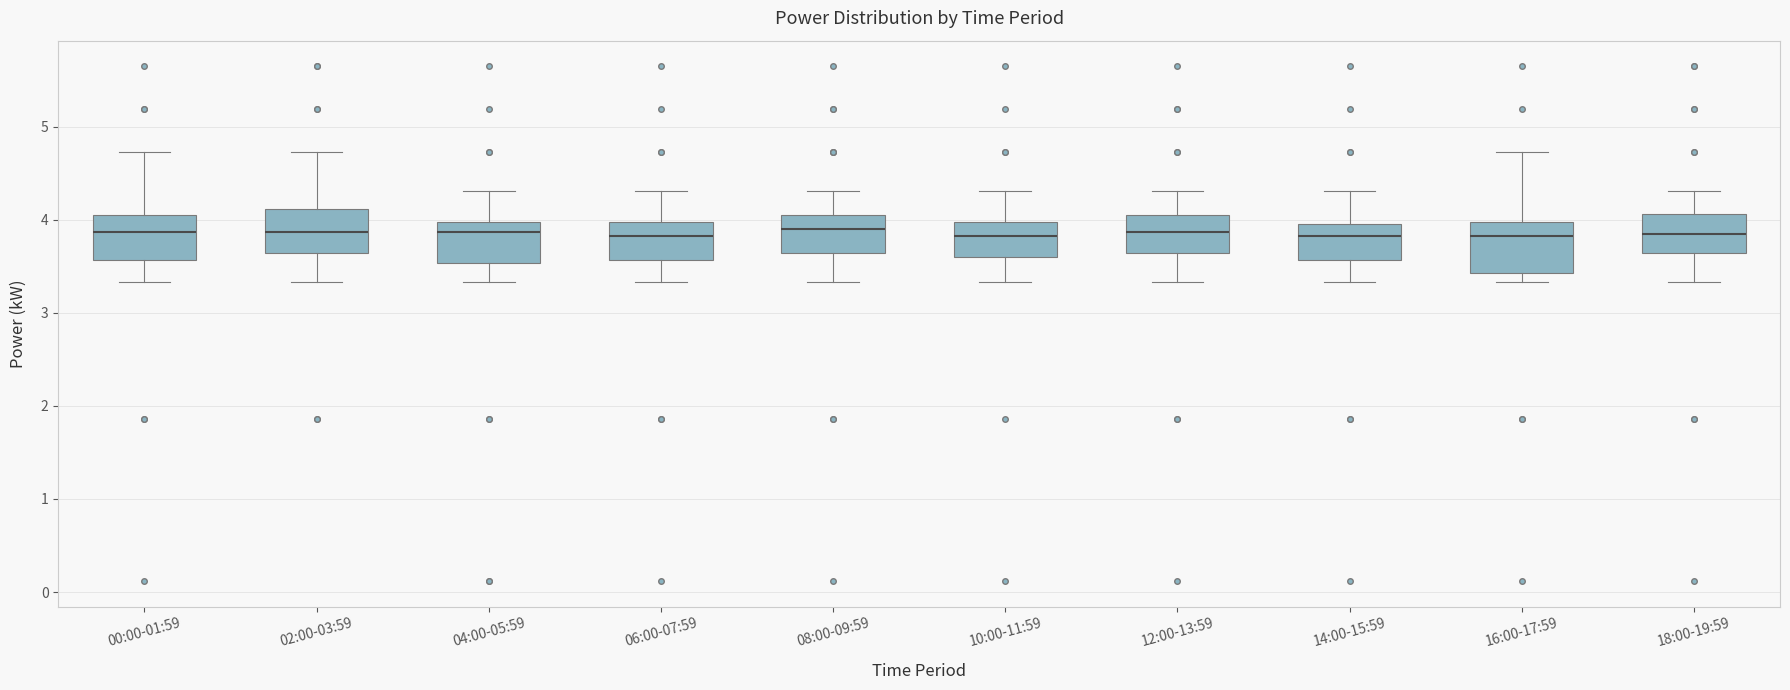

Reading left to right, transcribe this box plot: for each box, give where its median line is, the range the box spans, and where its two whiskers end, as read against the y-axis. The values are not printed on the chart, so give them approximately, as read against the axis.

00:00-01:59: median 3.9, box 3.6 to 4.1, whiskers 3.3 to 4.7
02:00-03:59: median 3.9, box 3.6 to 4.1, whiskers 3.3 to 4.7
04:00-05:59: median 3.9, box 3.5 to 4.0, whiskers 3.3 to 4.3
06:00-07:59: median 3.8, box 3.6 to 4.0, whiskers 3.3 to 4.3
08:00-09:59: median 3.9, box 3.6 to 4.1, whiskers 3.3 to 4.3
10:00-11:59: median 3.8, box 3.6 to 4.0, whiskers 3.3 to 4.3
12:00-13:59: median 3.9, box 3.6 to 4.1, whiskers 3.3 to 4.3
14:00-15:59: median 3.8, box 3.6 to 4.0, whiskers 3.3 to 4.3
16:00-17:59: median 3.8, box 3.4 to 4.0, whiskers 3.3 to 4.7
18:00-19:59: median 3.9, box 3.6 to 4.1, whiskers 3.3 to 4.3